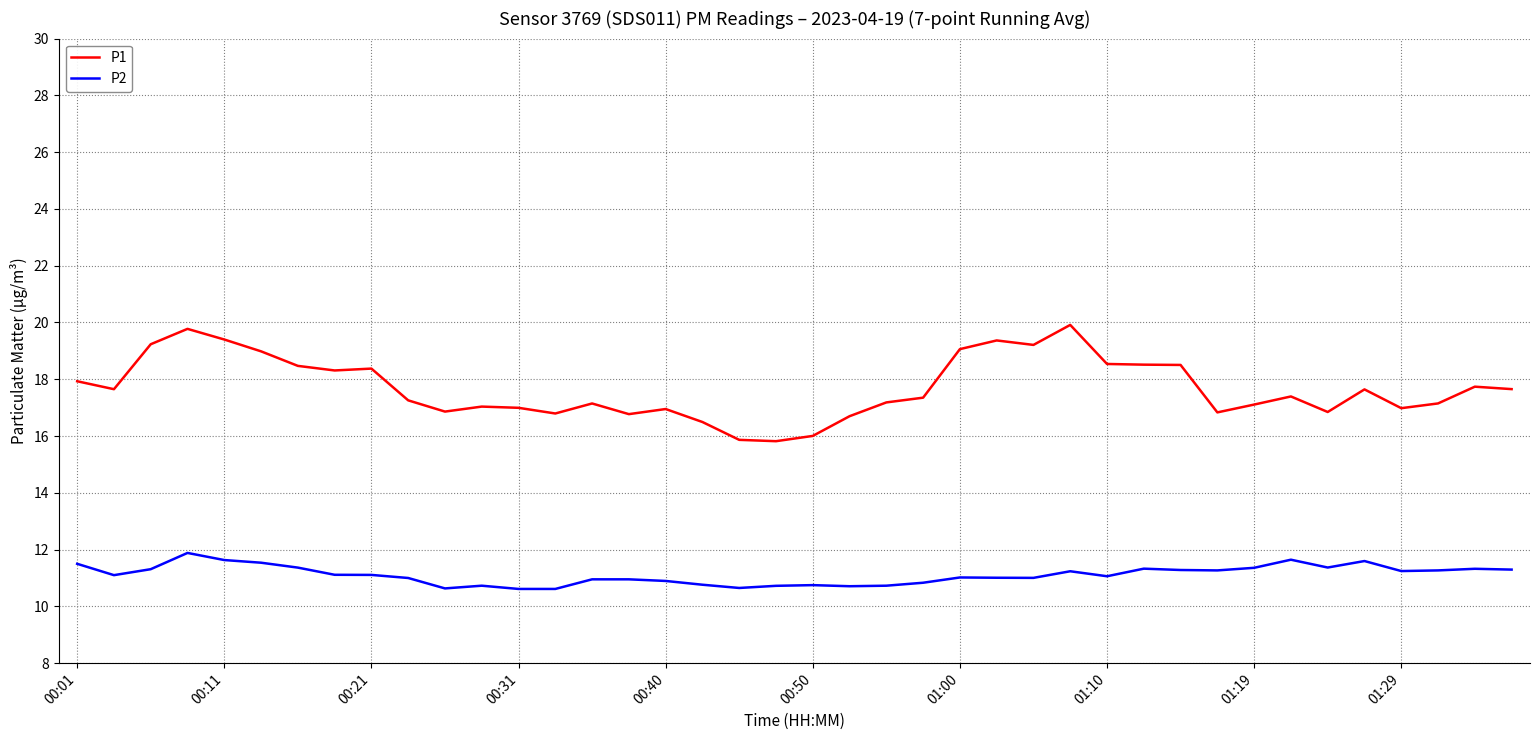

What are all the series names shown in the legend?

P1, P2